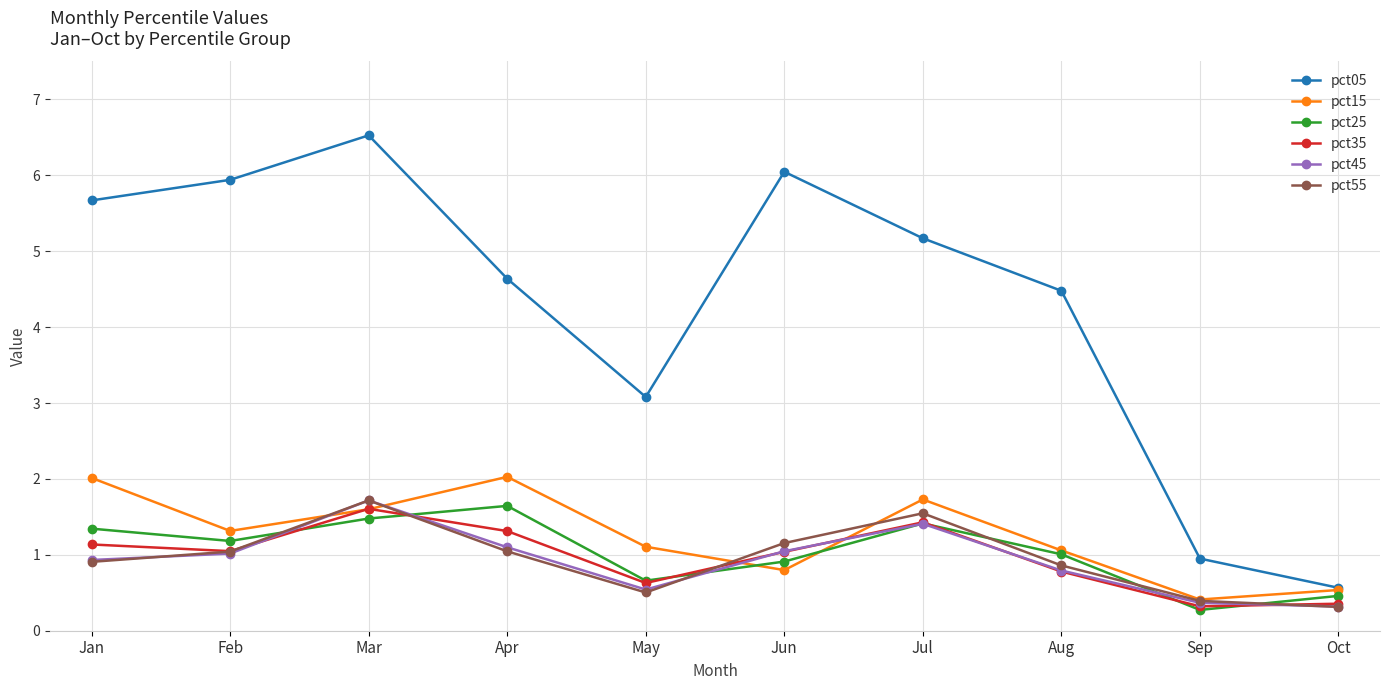

What is the smallest value displayed?

0.3